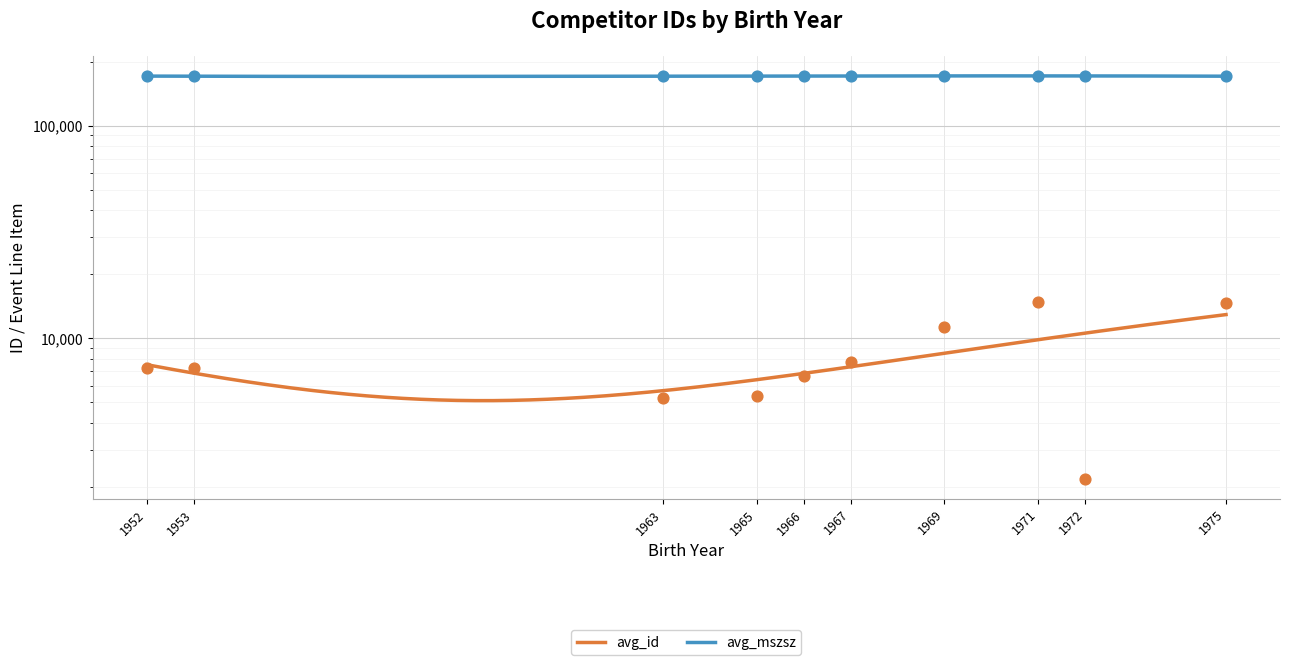

At how many categories does at least one series exceed 7883?

10